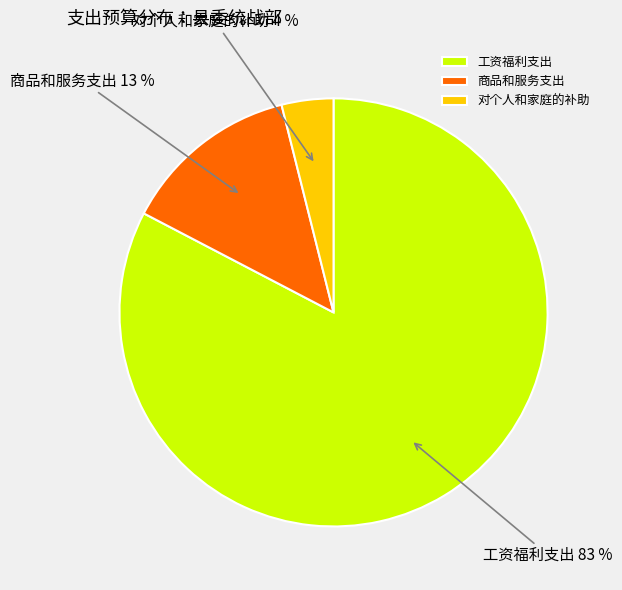

To the nearest percent, what is the difference between the 工资福利支出 and 对个人和家庭的补助 slice percentages?

79%